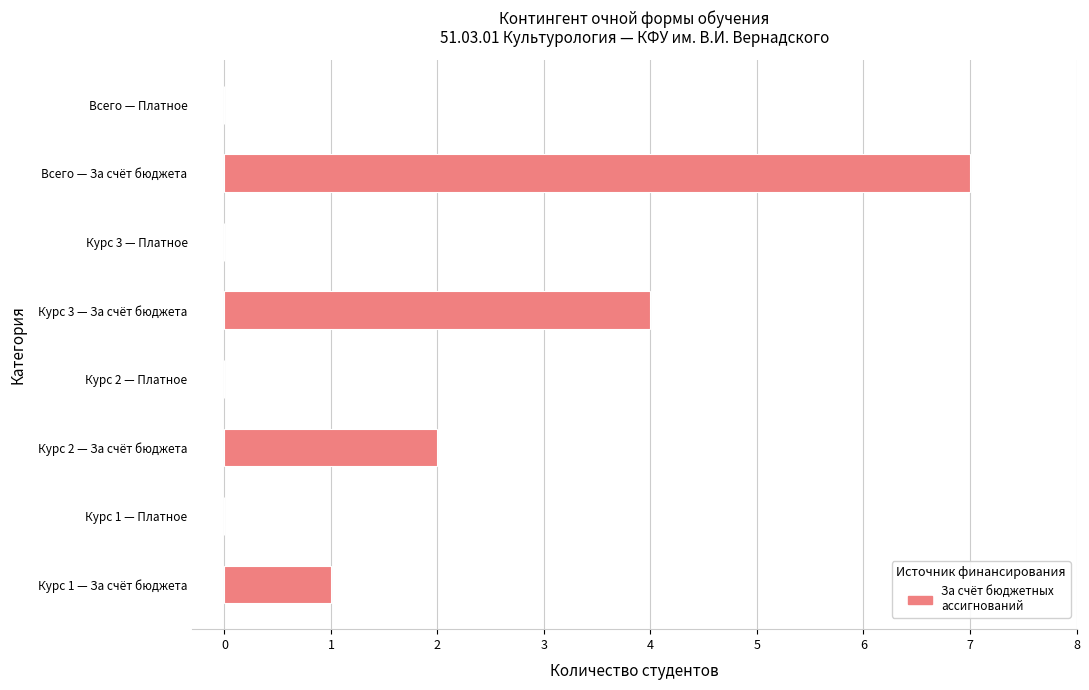

Which label corresponds to the largest value in the chart?

Всего — За счёт бюджета